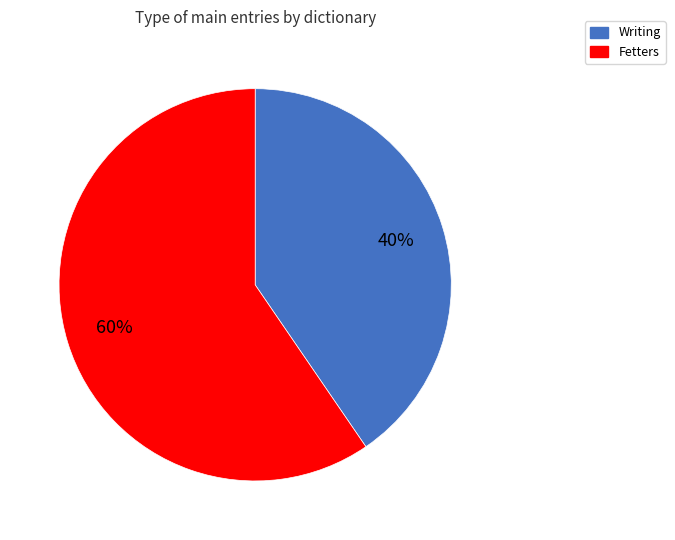

To the nearest percent, what is the combined percentage of Writing and Fetters?

100%